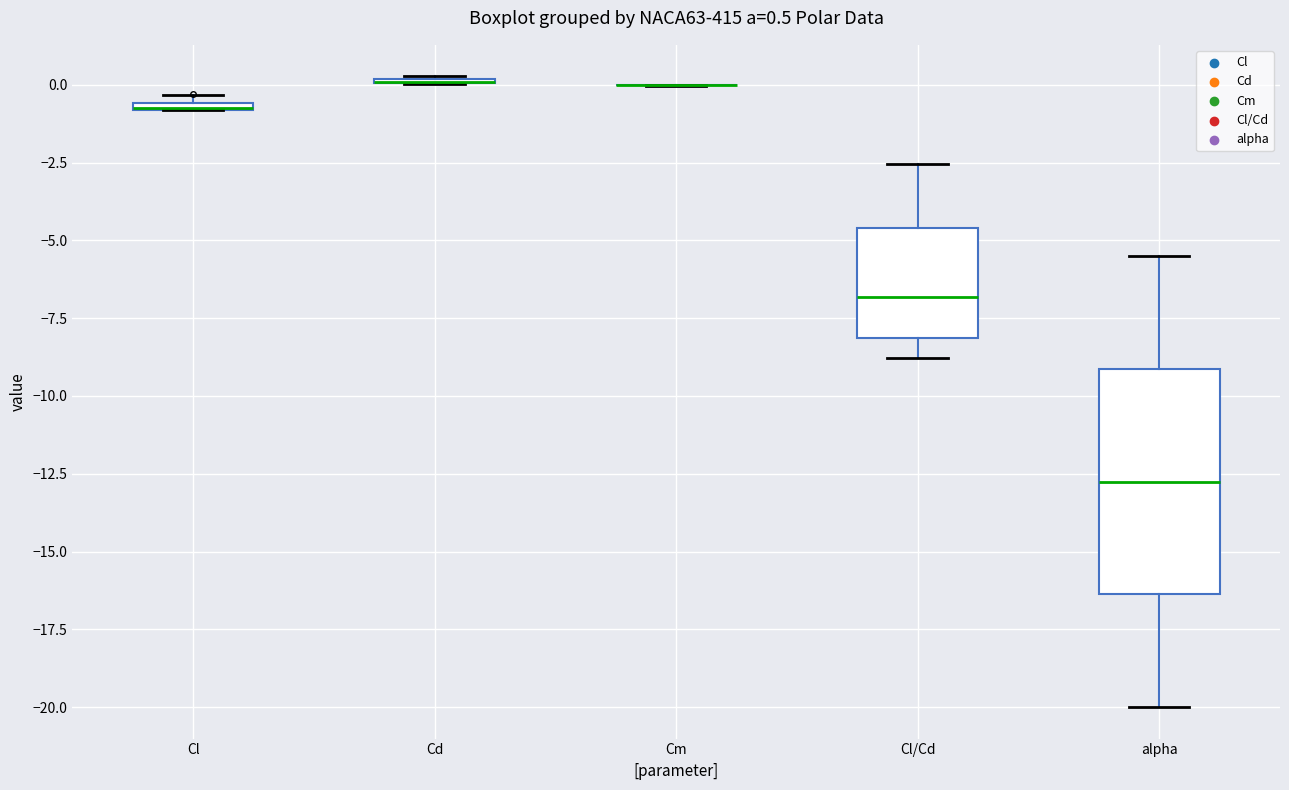

Which box is the tallest, from its lower edge to its upper edge?

alpha